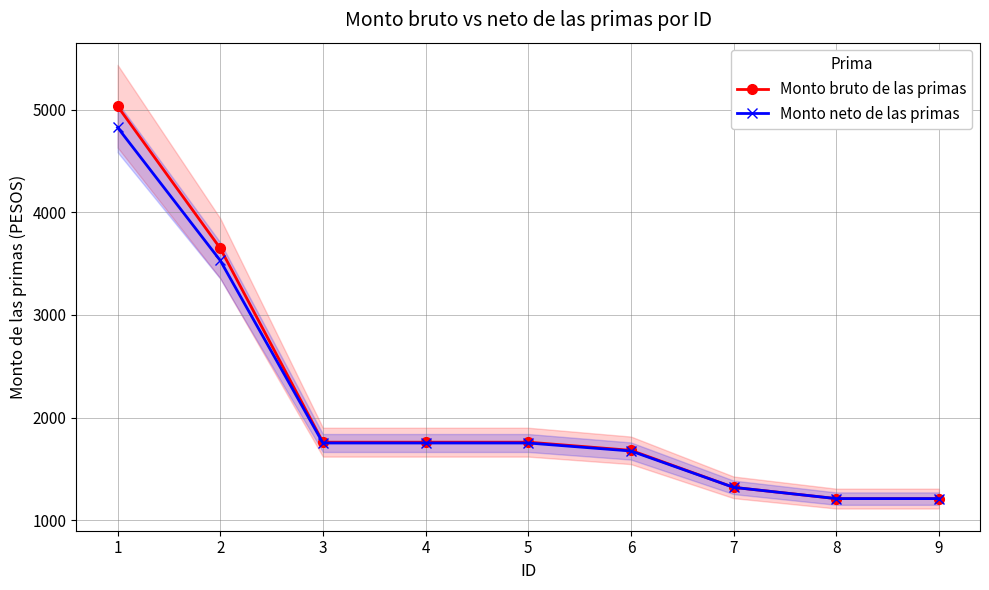

What is the sum of the Monto bruto de las primas values at 5 and 8?

2969.8